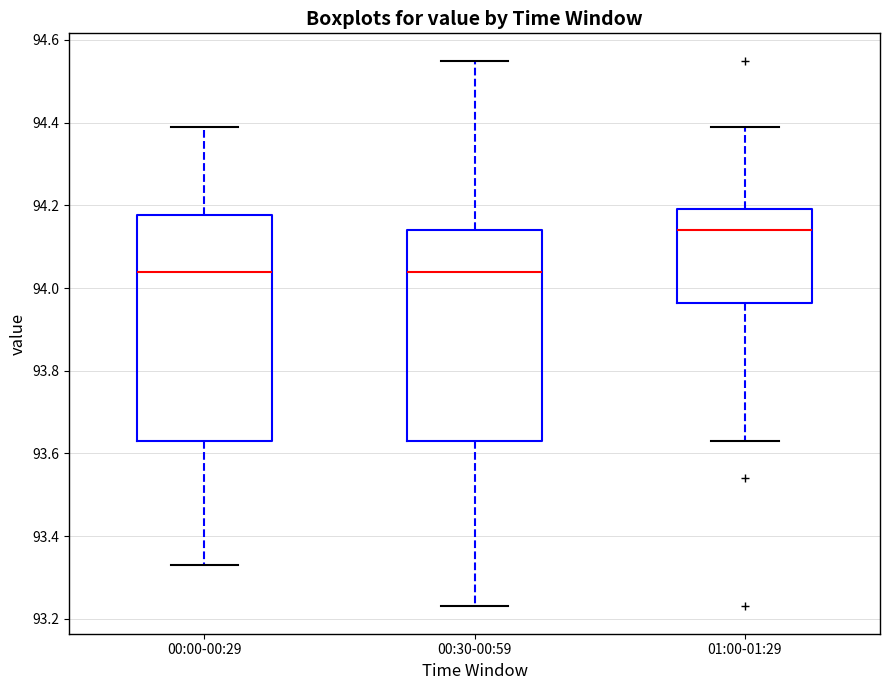

Reading left to right, transcribe this box plot: for each box, give where its median line is, the range the box spans, and where its two whiskers end, as read against the y-axis. The values are not printed on the chart, so give them approximately, as read against the axis.

00:00-00:29: median 94.04, box 93.64 to 94.18, whiskers 93.34 to 94.40
00:30-00:59: median 94.04, box 93.64 to 94.14, whiskers 93.24 to 94.56
01:00-01:29: median 94.14, box 93.96 to 94.20, whiskers 93.64 to 94.40